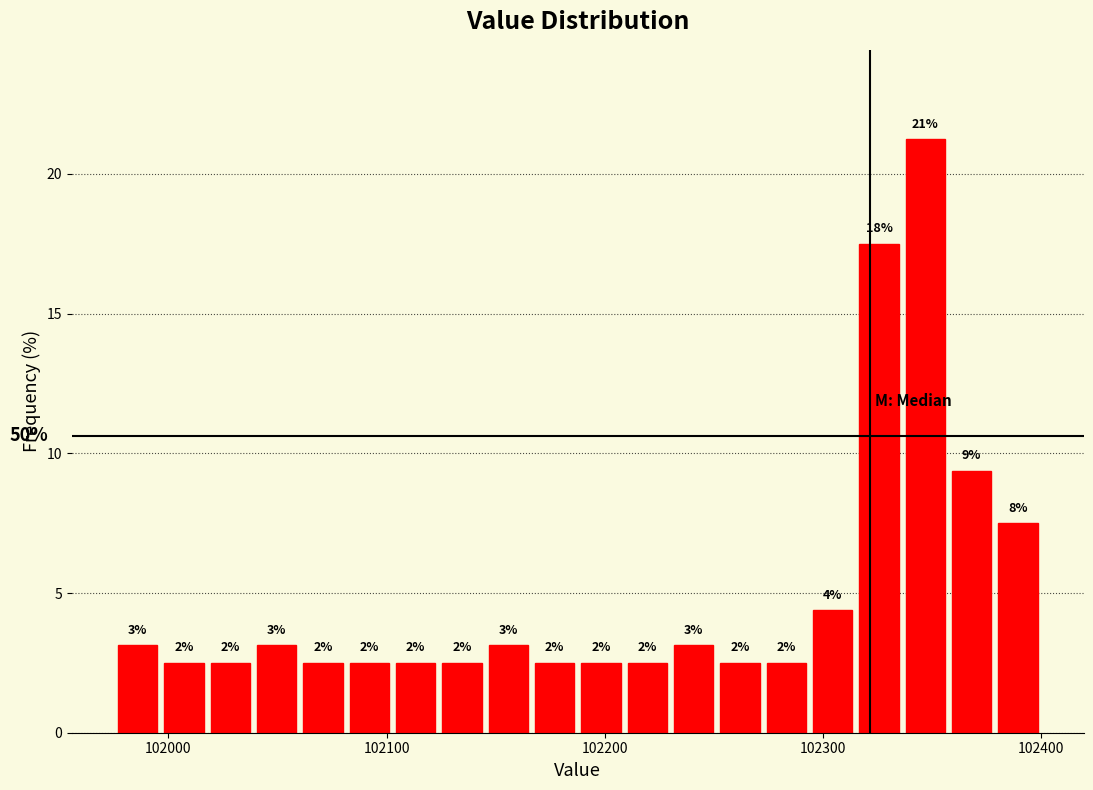

Around what value on the x-axis is the tallest bar? Give the approximate position of its centre, as read against the axis.

102350